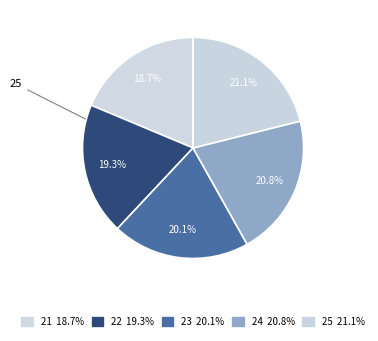

How many slices are in this pie chart?

5